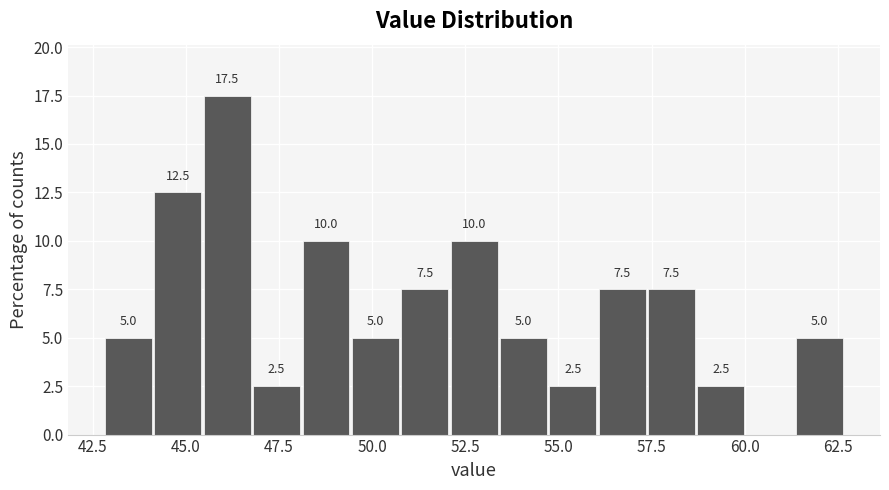

Read against the x-axis, roughly where is the centre of the tallest bar?

46.0